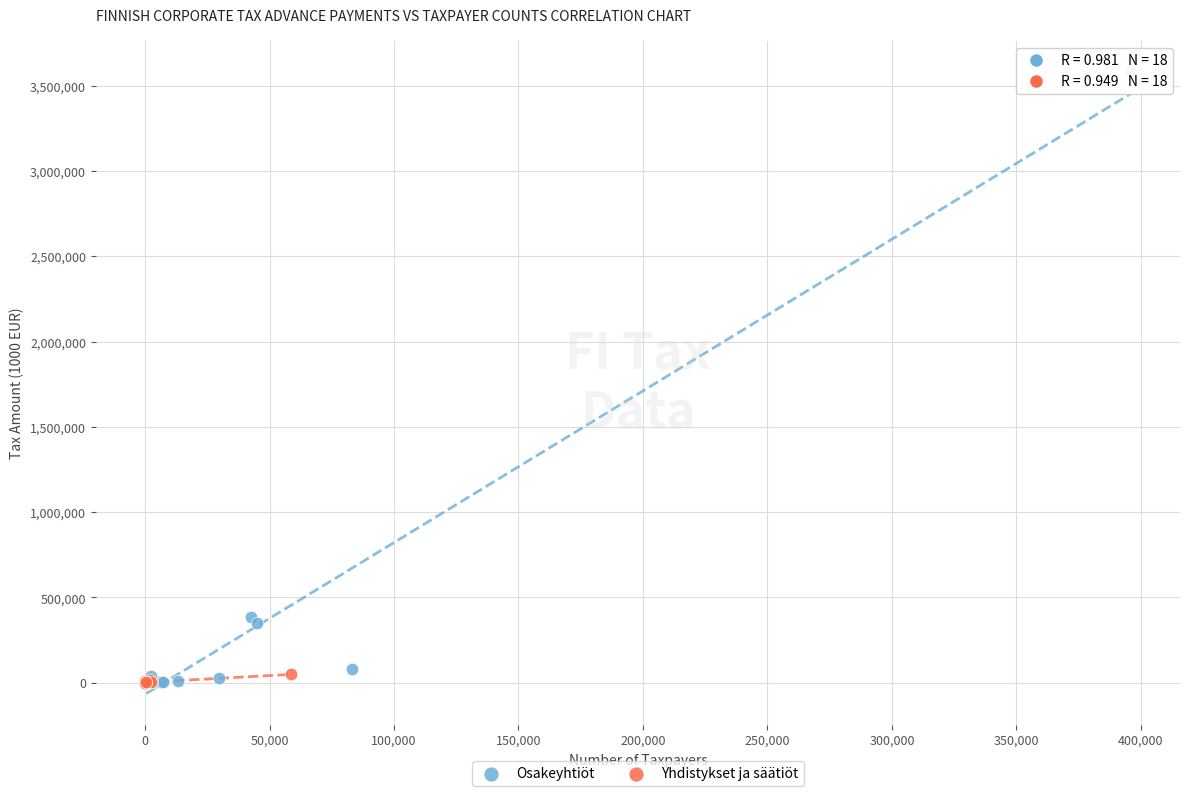

Which series reaches the maximum Y coordinate?

Osakeyhtiöt